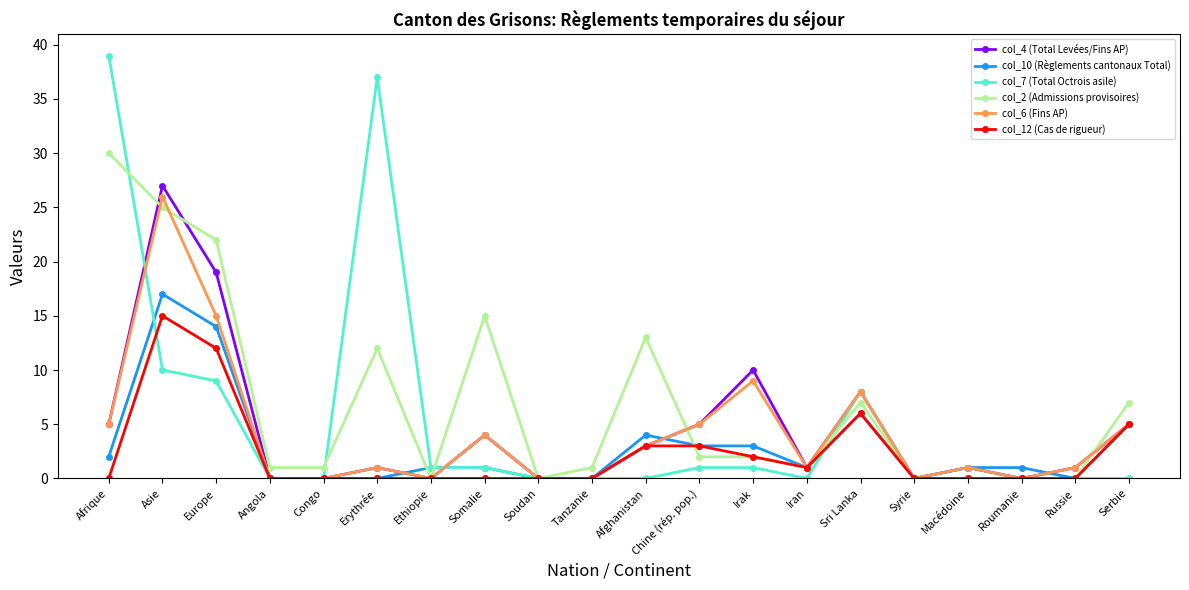

What are all the series names shown in the legend?

col_4 (Total Levées/Fins AP), col_10 (Règlements cantonaux Total), col_7 (Total Octrois asile), col_2 (Admissions provisoires), col_6 (Fins AP), col_12 (Cas de rigueur)